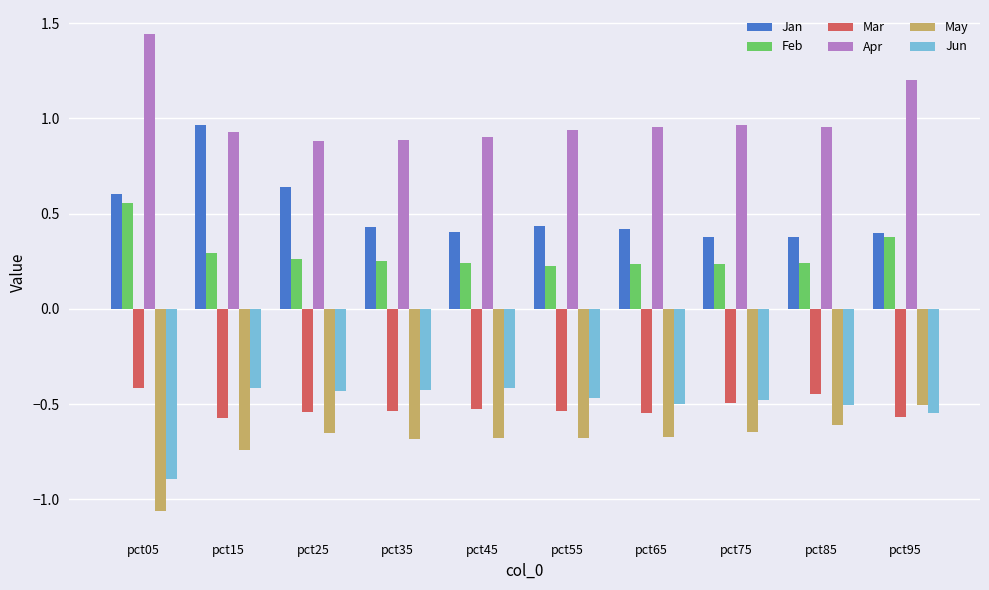

What is the sum of all Jan values?

5.1